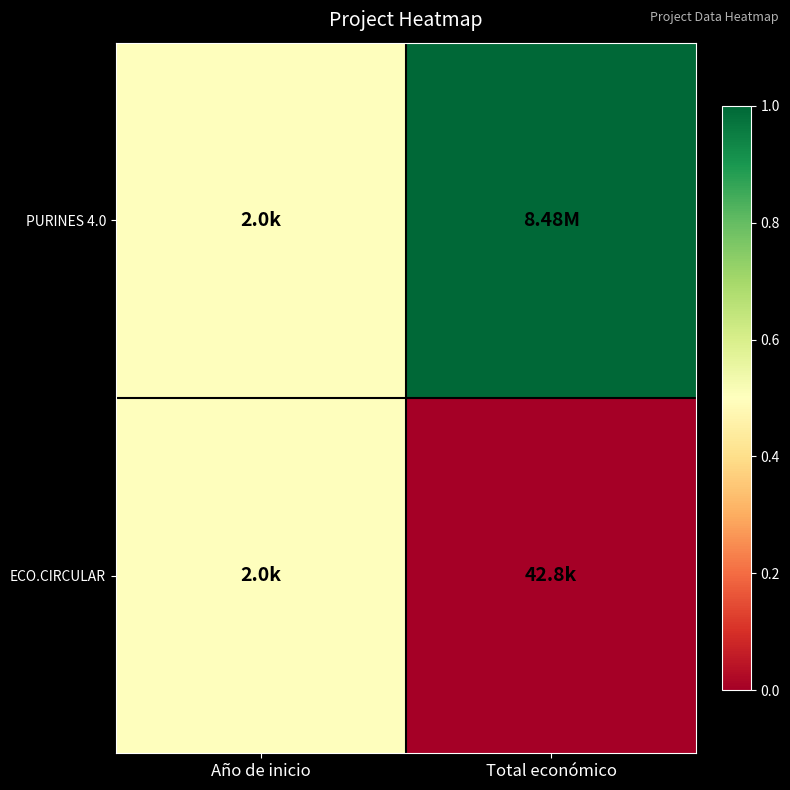

What is the maximum value shown in the chart?

1.0